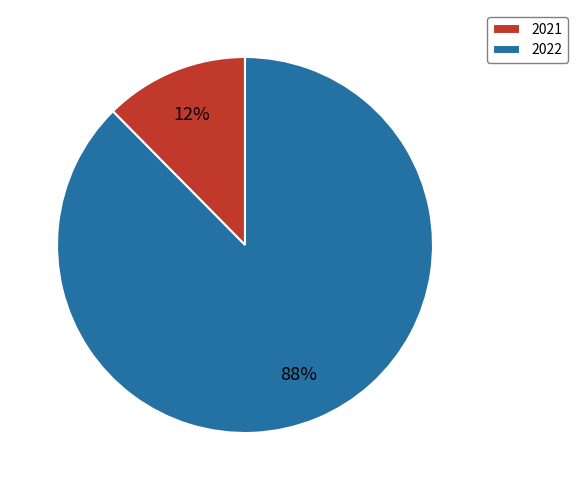

What is the largest slice in the pie chart?

2022